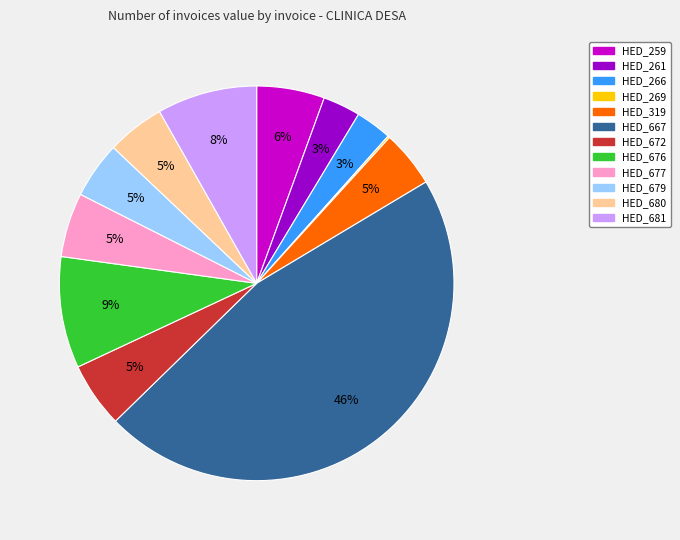

True or false: HED_676 accounts for 9% of the total.

True